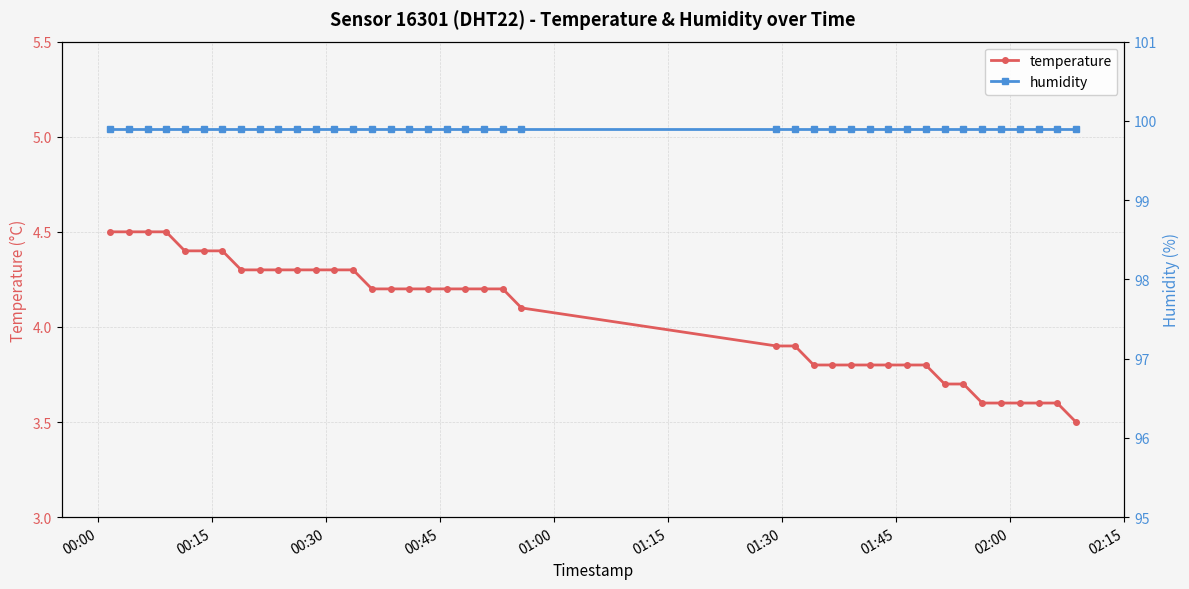

True or false: humidity and temperature intersect in this chart.

False